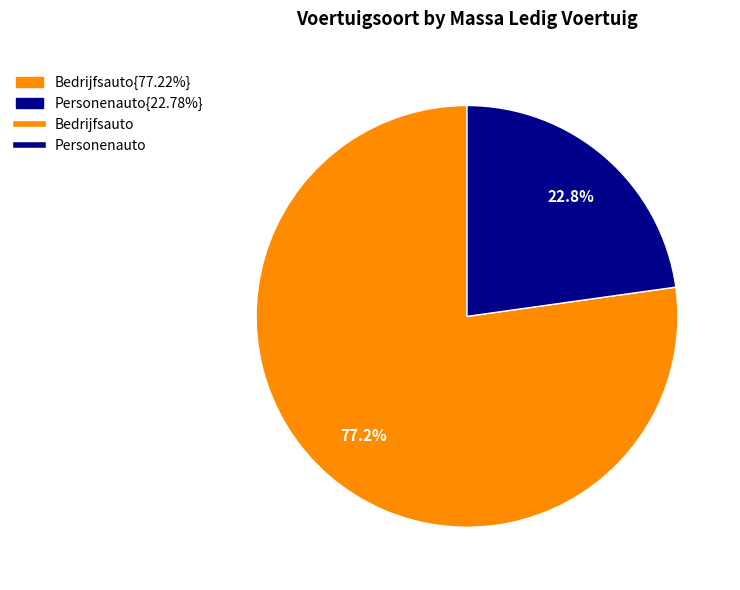

Count the number of slices in the pie.

2